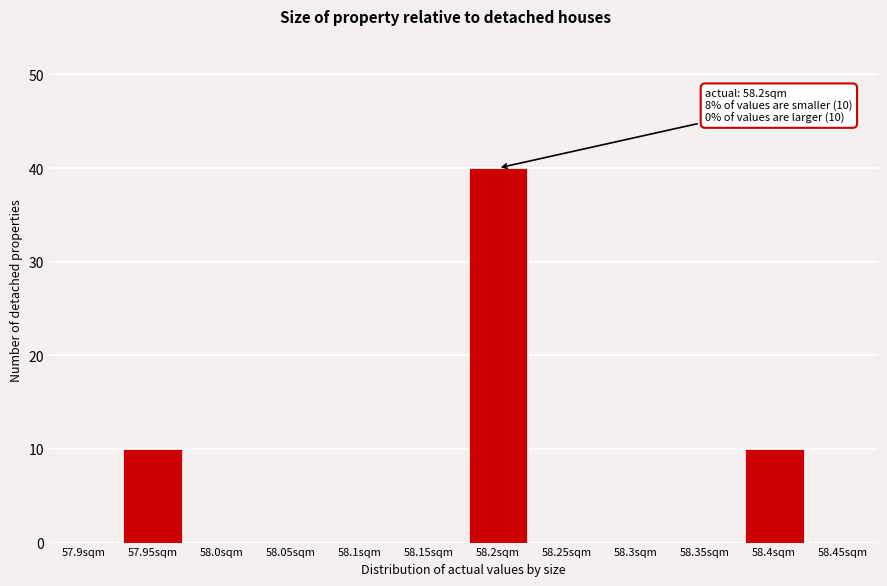

Reading right to left, what are all the values shown in this chart?

58.45sqm=0	58.4sqm=10	58.35sqm=0	58.3sqm=0	58.25sqm=0	58.2sqm=40	58.15sqm=0	58.1sqm=0	58.05sqm=0	58.0sqm=0	57.95sqm=10	57.9sqm=0